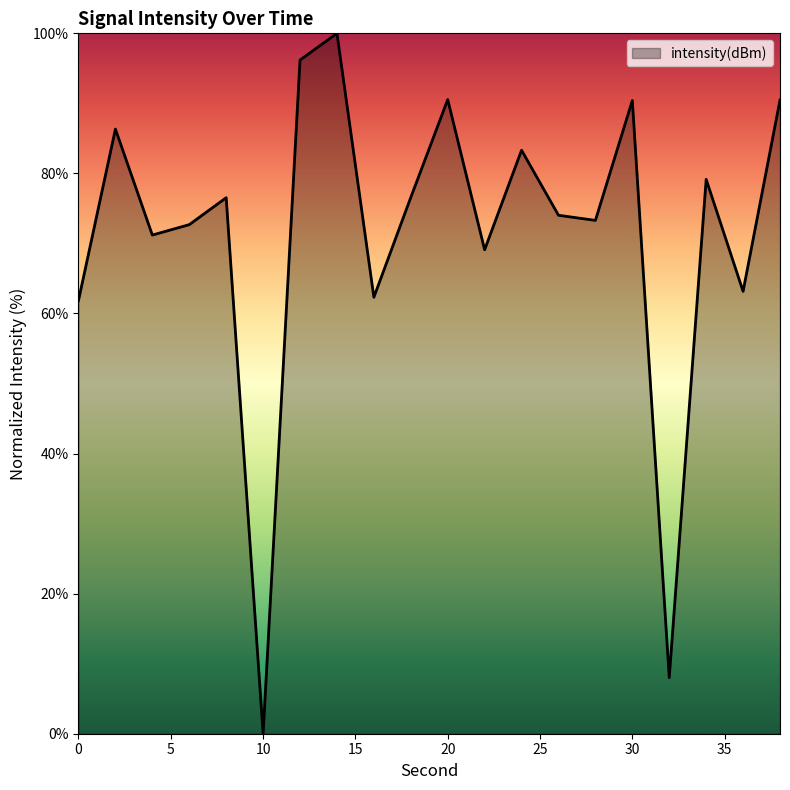

What is the average value?

71.3